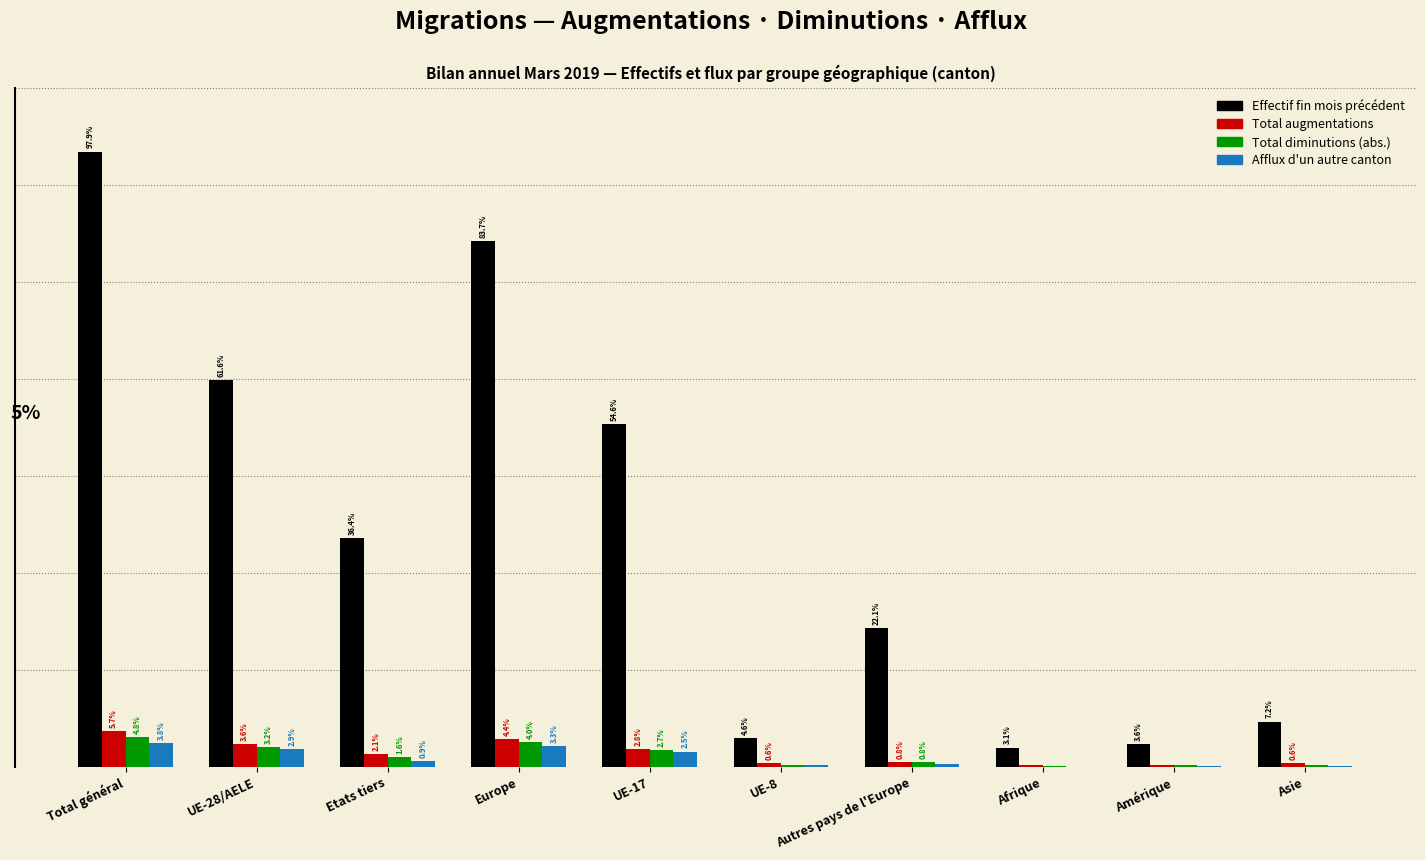

What are all the series names shown in the legend?

Effectif fin mois précédent, Total augmentations, Total diminutions (abs.), Afflux d'un autre canton